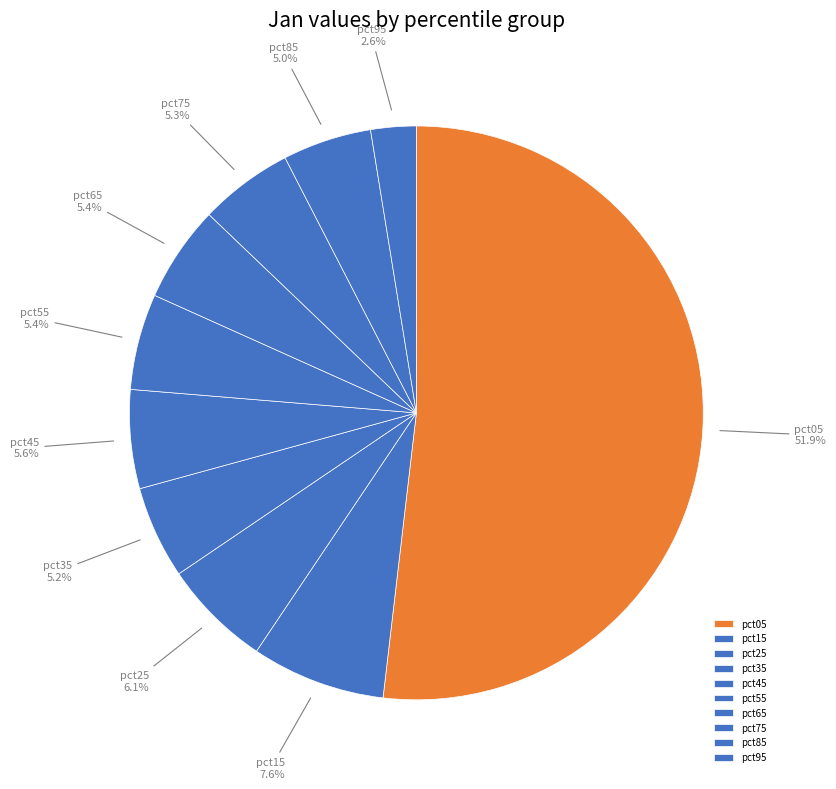

To the nearest percent, what percentage of the pie is pct45?

6%